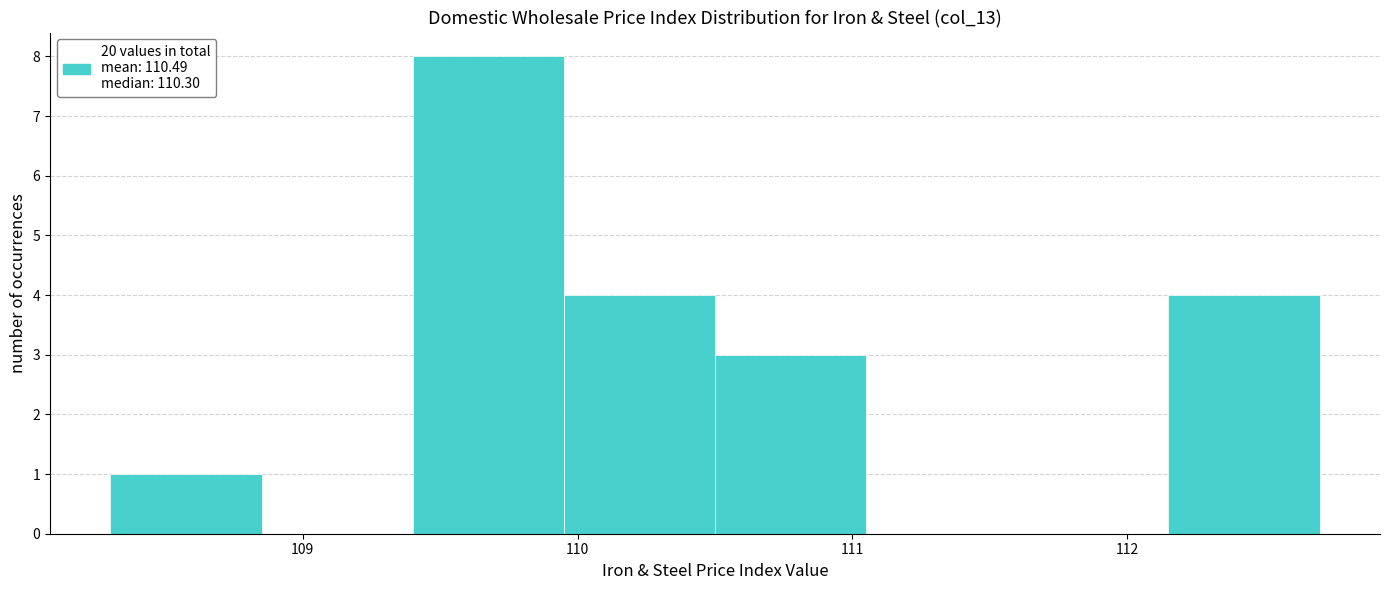

Over which range of the x-axis is the bar tallest?

109.40 to 109.95